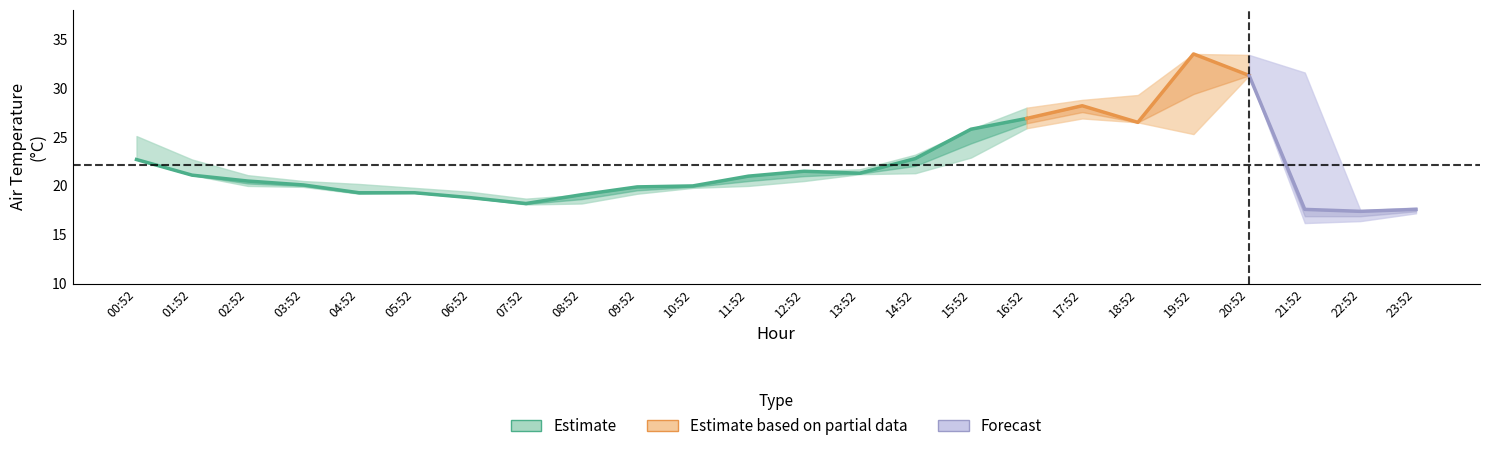

What is the label of the 10th point from the left?

09:52